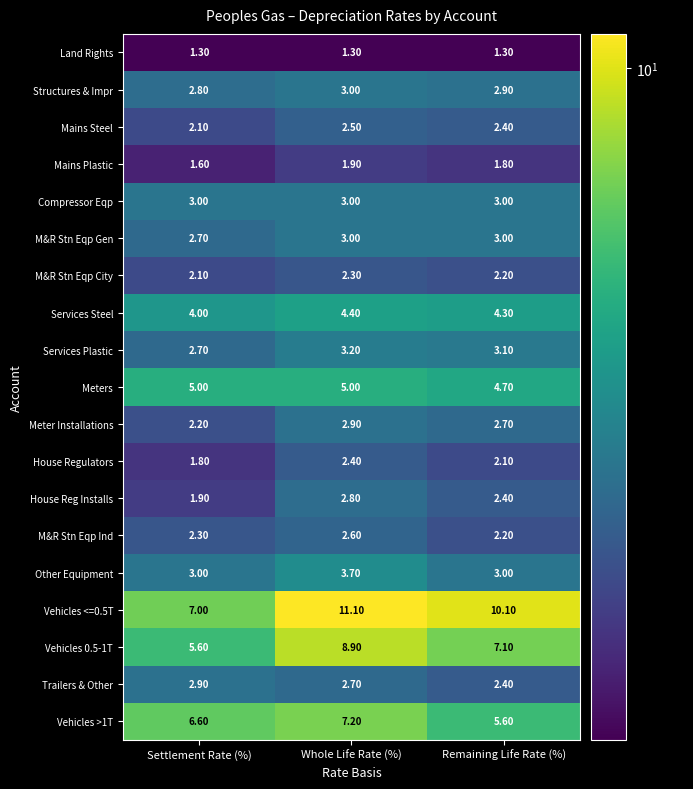

What is the difference between the highest and lowest values at Remaining Life Rate (%)?

8.8